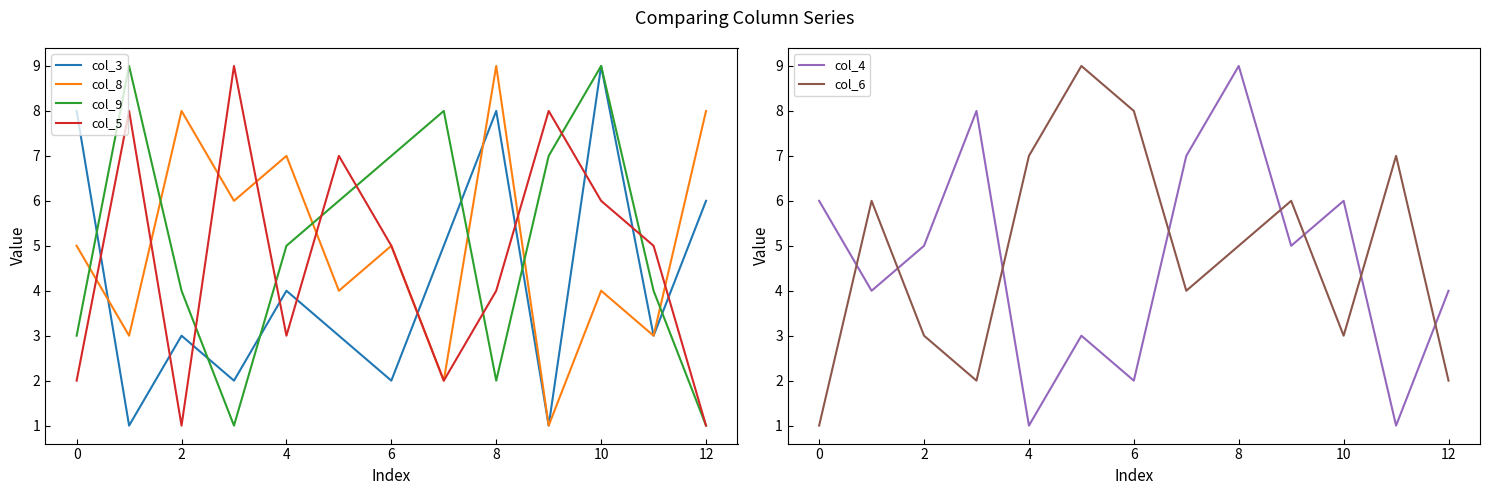

How many interior local valleys does the col_9 series have?

2